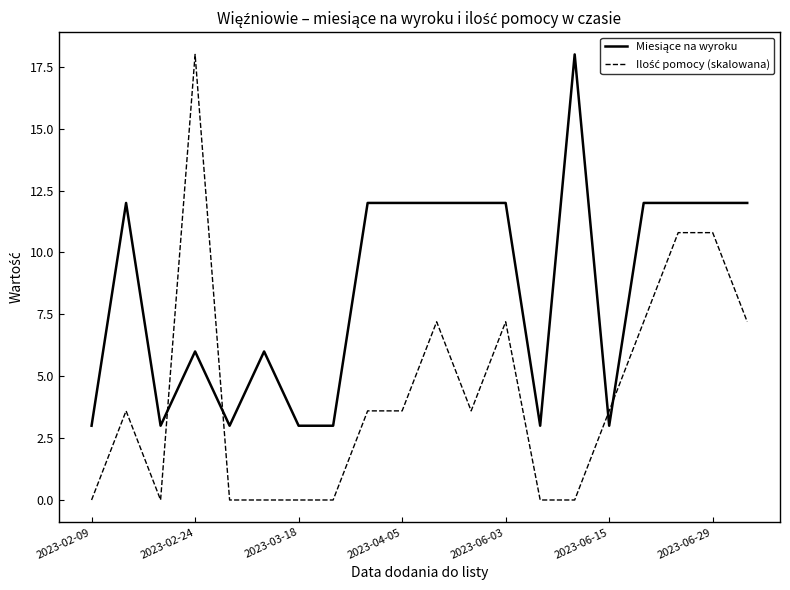

What is the greatest value displayed?

18.0